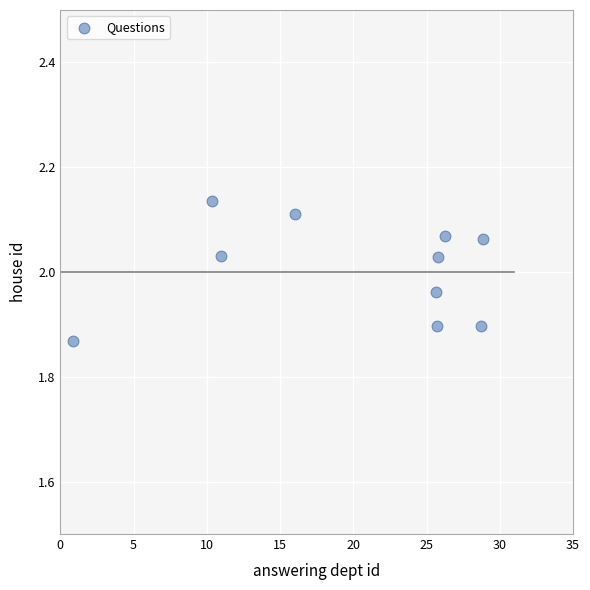

What is the range of X values (max minus min)?

28.0